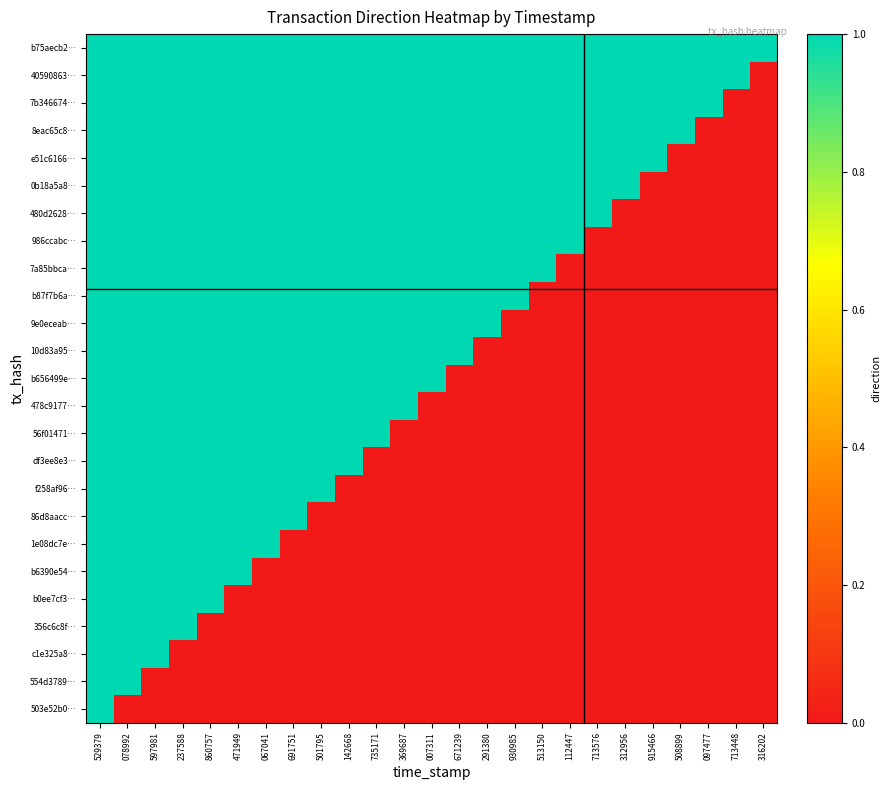

What is the difference between the highest and lowest values at 915466?

1